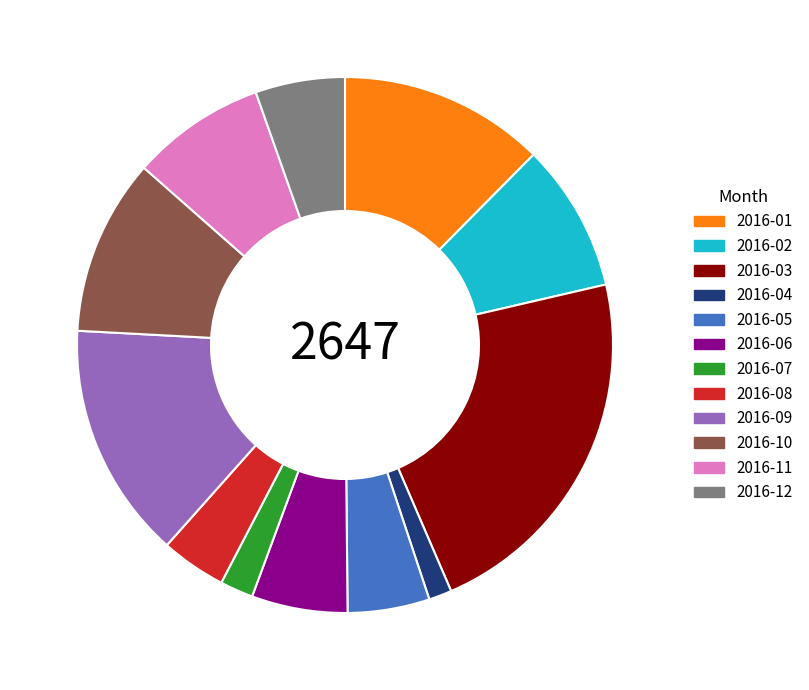

Does any single category account for the majority?

No